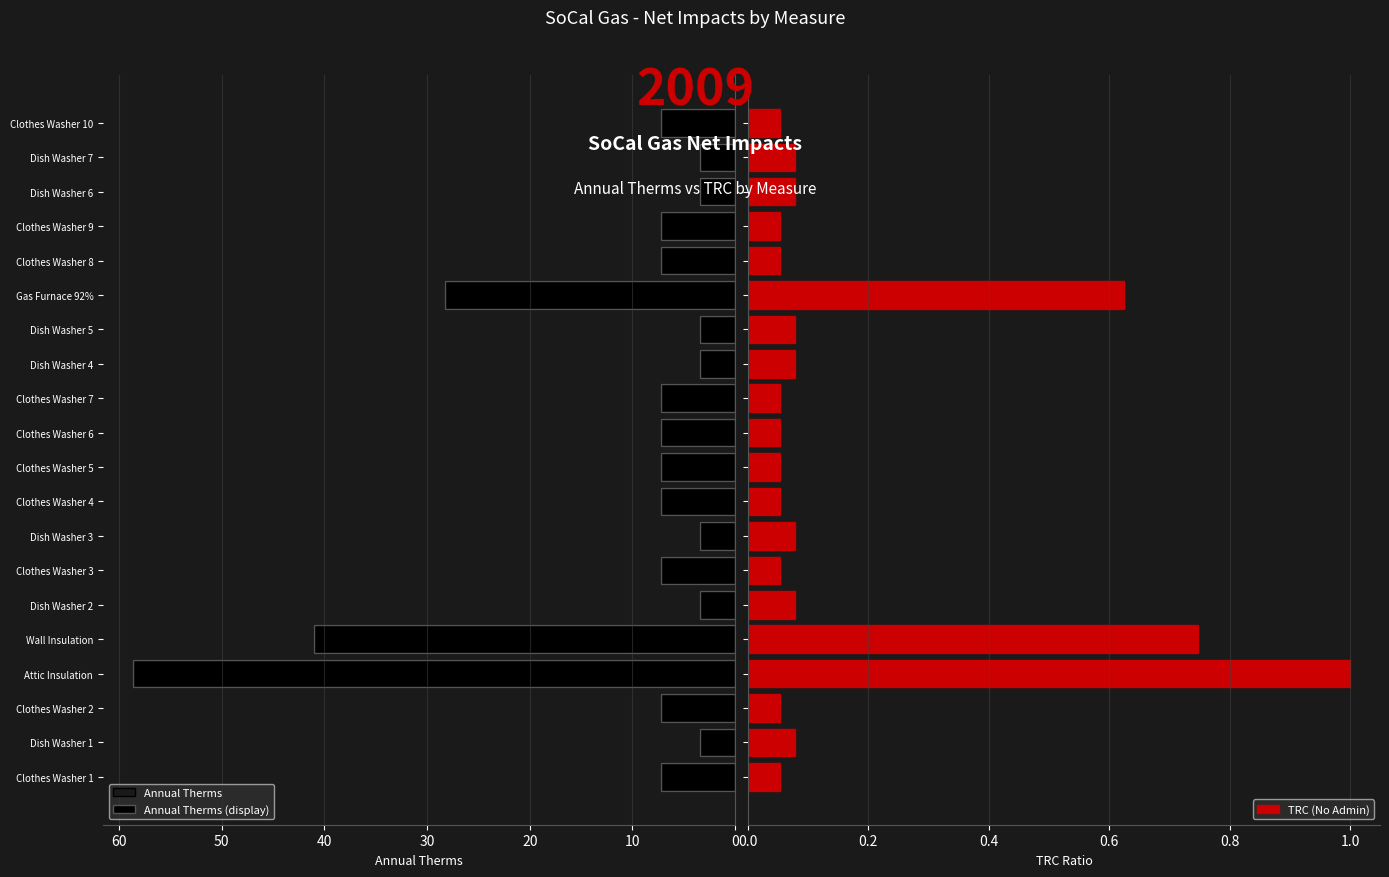

Are the bars horizontal?

Yes